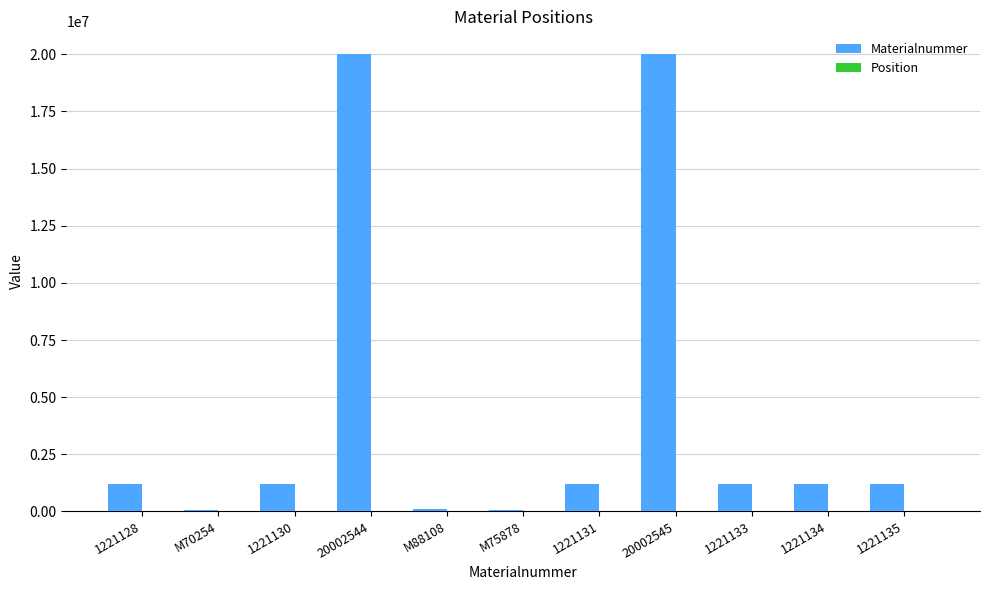

What is the sum of all Materialnummer values?

47566120